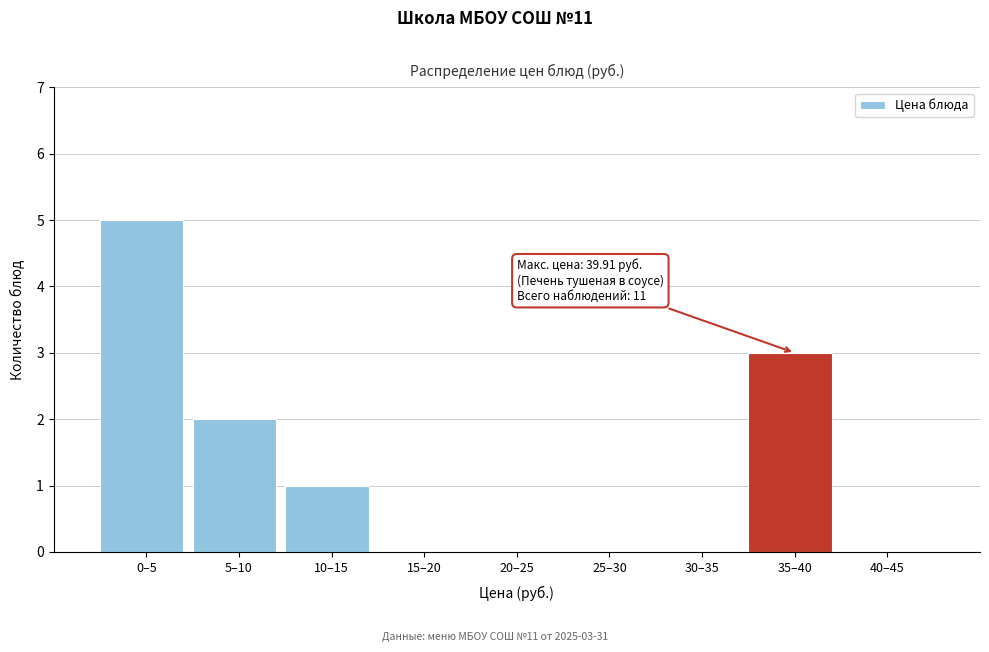

Reading left to right, extract all data points from this chart.

0–5=5	5–10=2	10–15=1	15–20=0	20–25=0	25–30=0	30–35=0	35–40=3	40–45=0